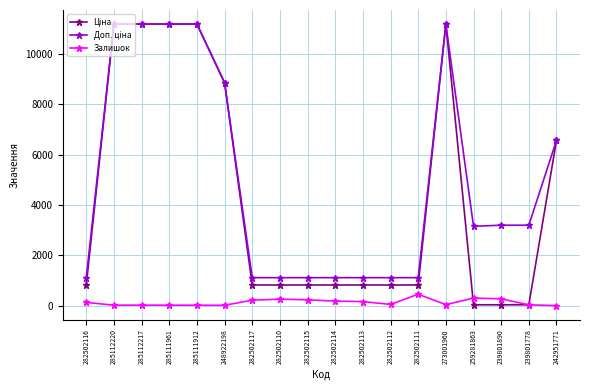

True or false: Залишок has more than 0 interior local peaks.

True